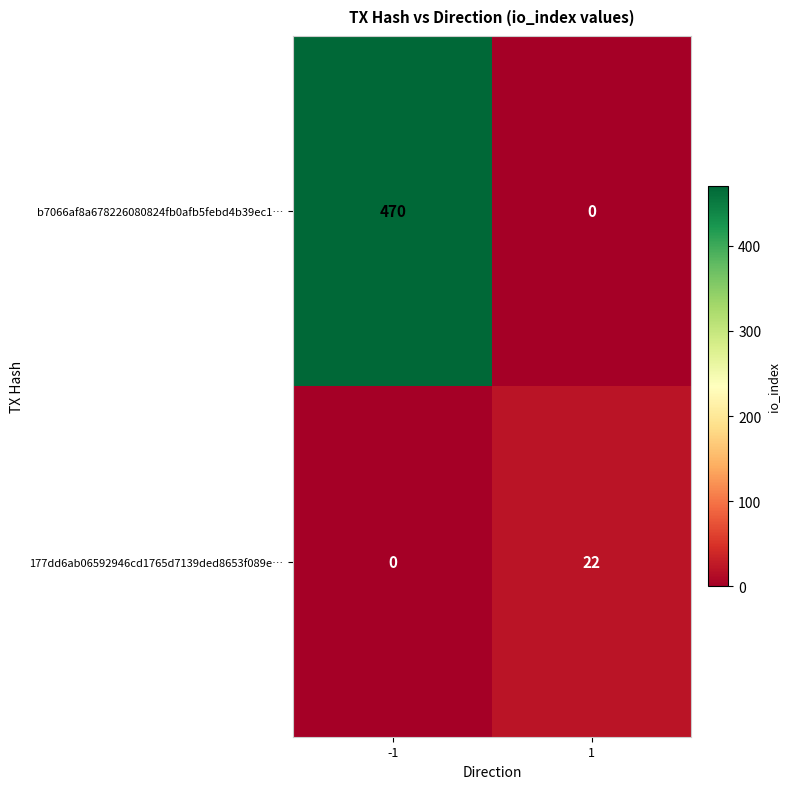

How many categories are shown in the chart?

2